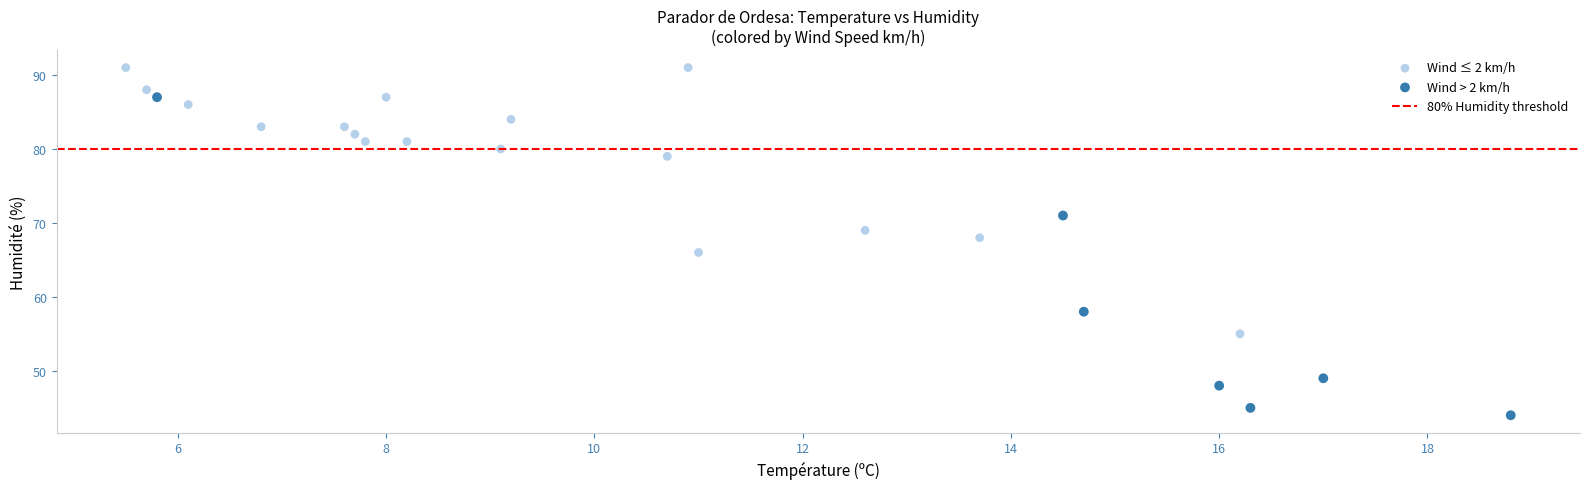

Which series contains the highest Y value?

Wind ≤ 2 km/h